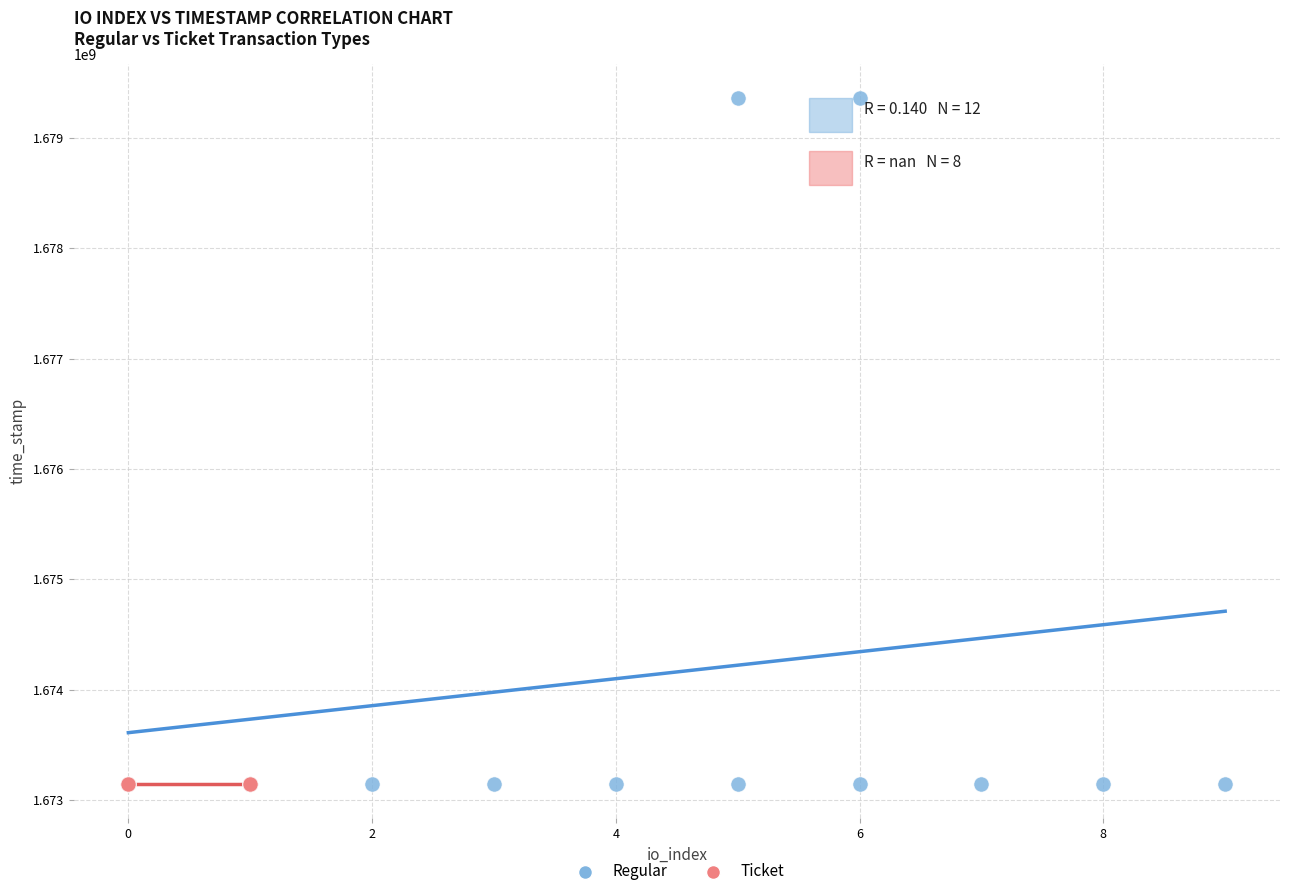

Which series reaches the maximum Y coordinate?

Regular